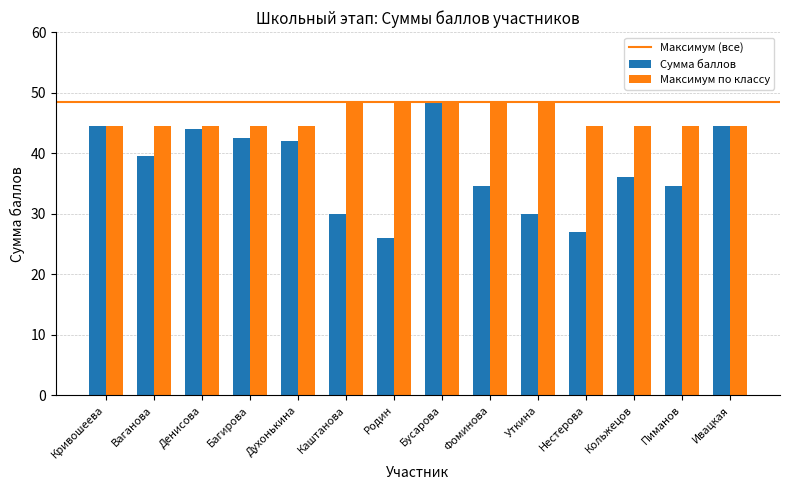

What is the minimum value shown in the chart?

26.0